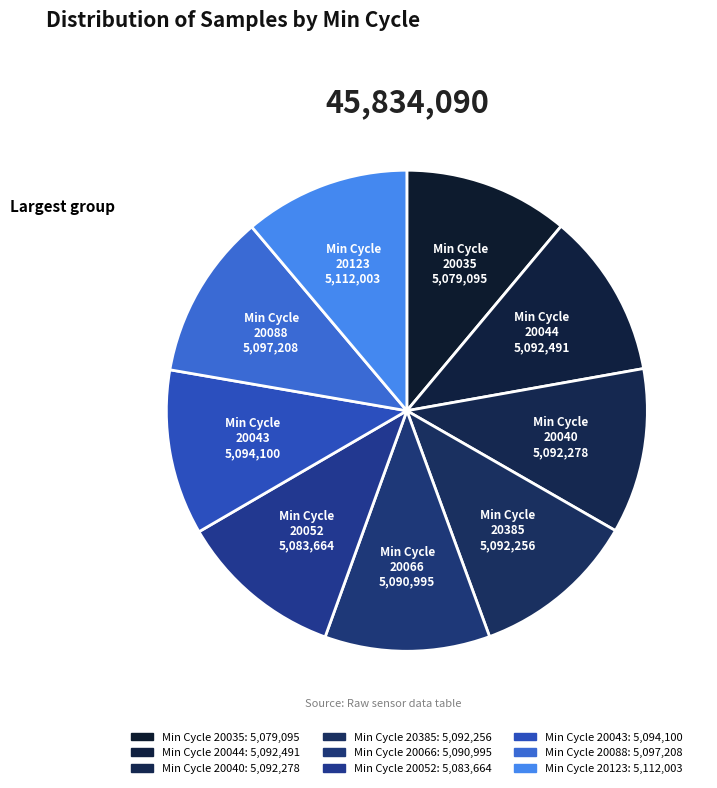

How many slices are in this pie chart?

9